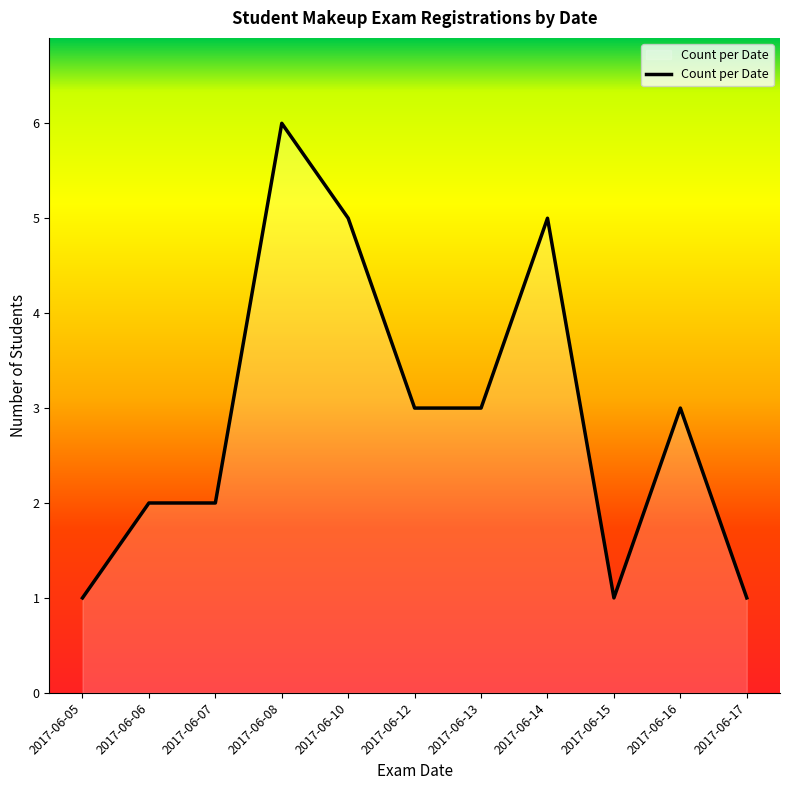

What is the ratio of the value at 2017-06-14 to the value at 2017-06-06?

2.5